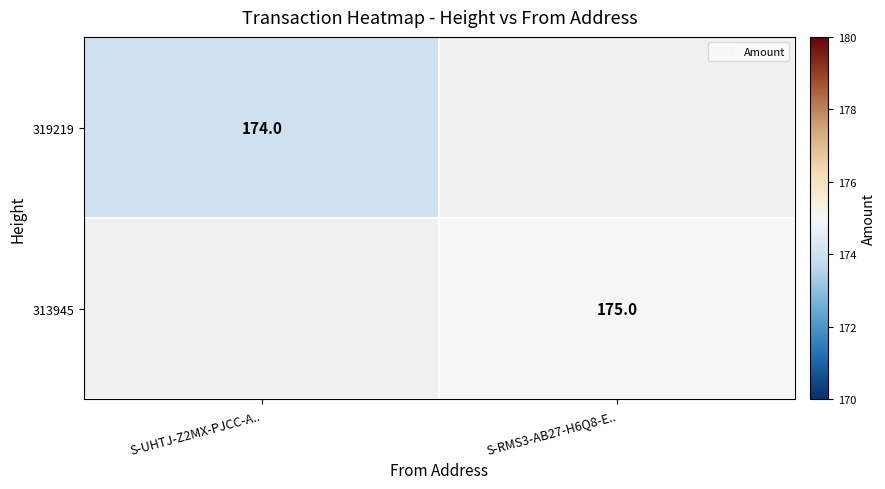

The value of 313945 at S-RMS3-AB27-H6Q8-E.. is 175. True or false?

True